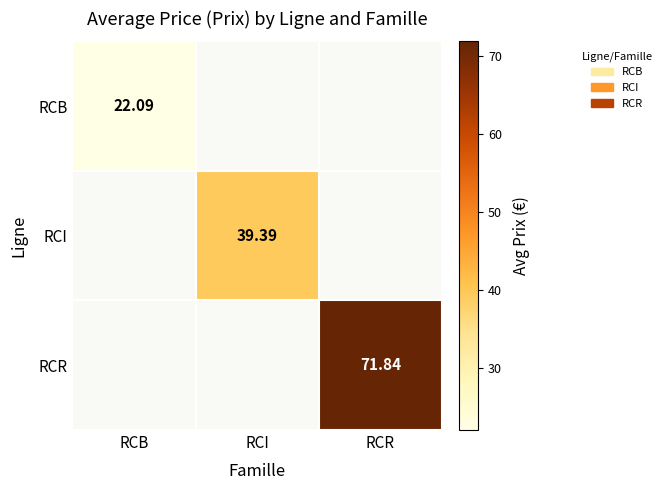

How many values in RCR are above zero?

1